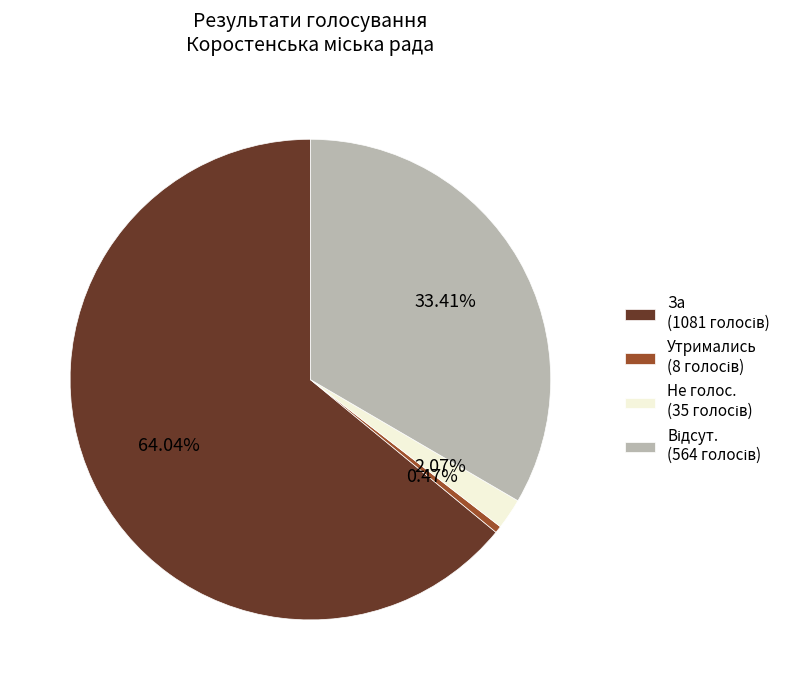

Is there any slice that represents more than half of the pie?

Yes